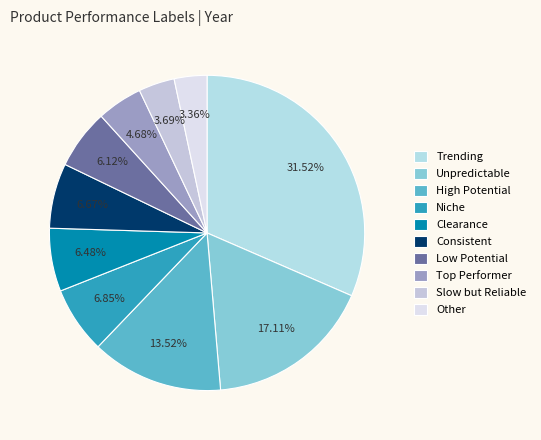

What is the largest slice in the pie chart?

Trending